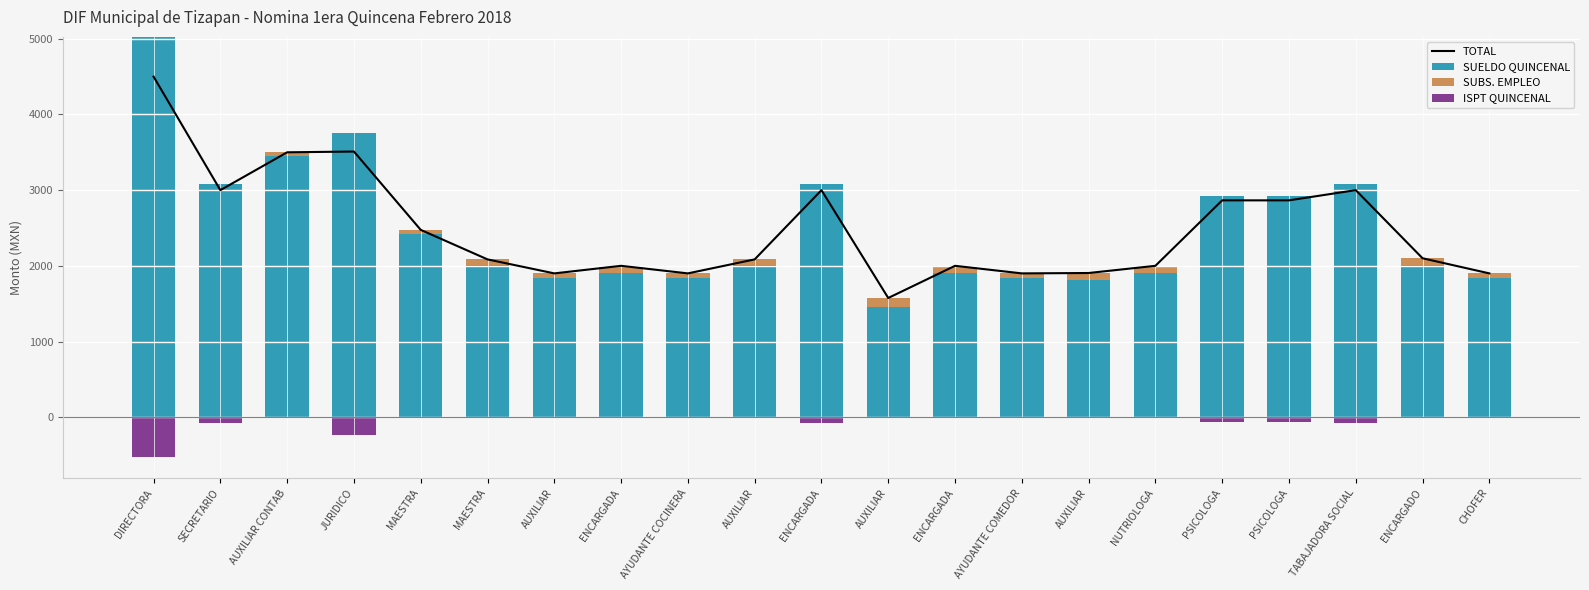

At which category is the sum across all series the highest?

DIRECTORA